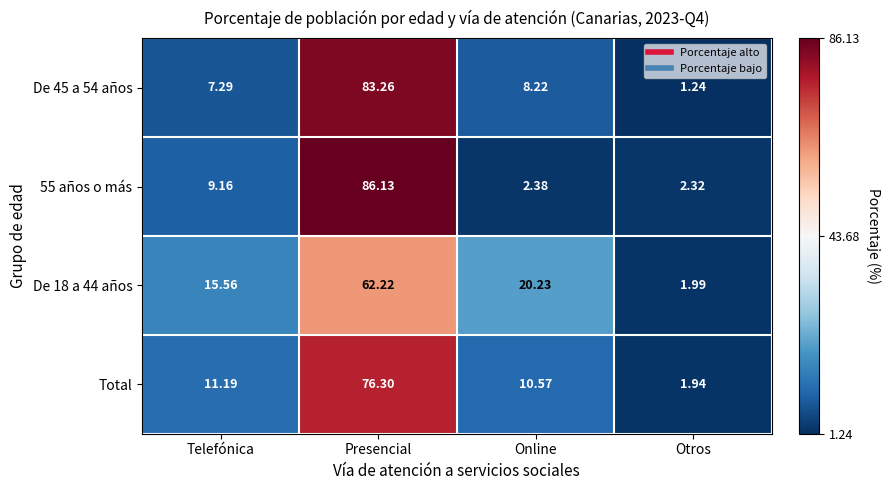

Which series has the widest spread of values?

55 años o más